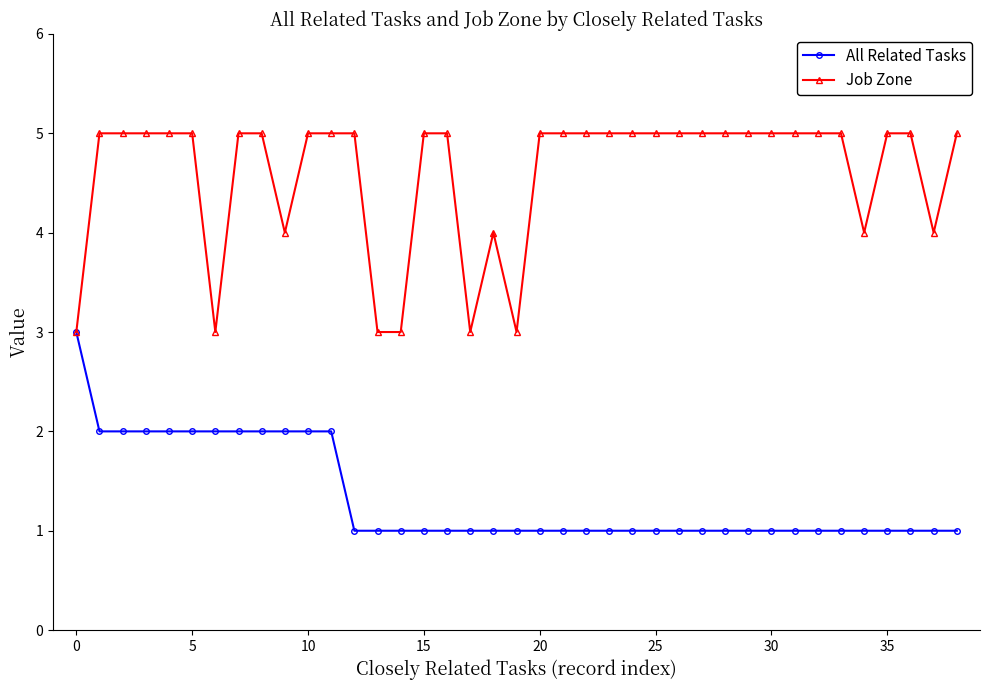

What is the maximum value for All Related Tasks?

3